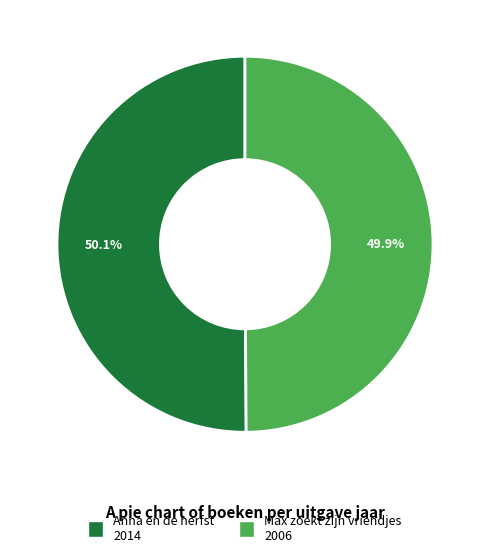

What is the ratio of the value at Max zoekt zijn vriendjes to the value at Anna en de herfst?

1.0